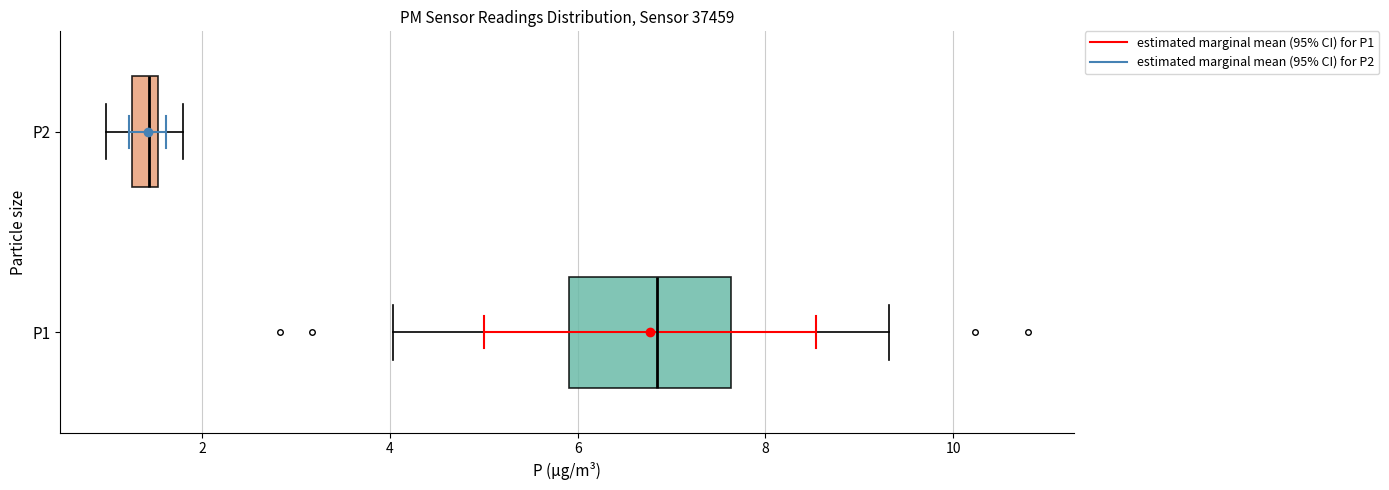

Where is the left edge of the box for P1 on the x-axis? The values are not printed on the chart, so give them approximately, as read against the axis.

6.0